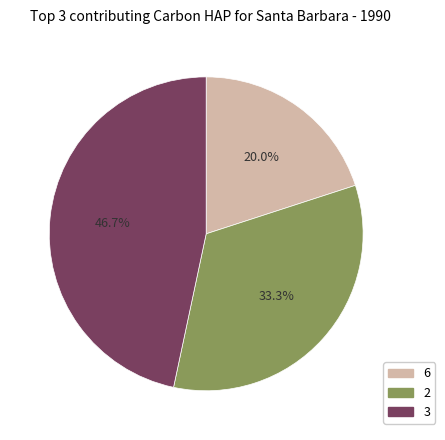

Is there any slice that represents more than half of the pie?

No